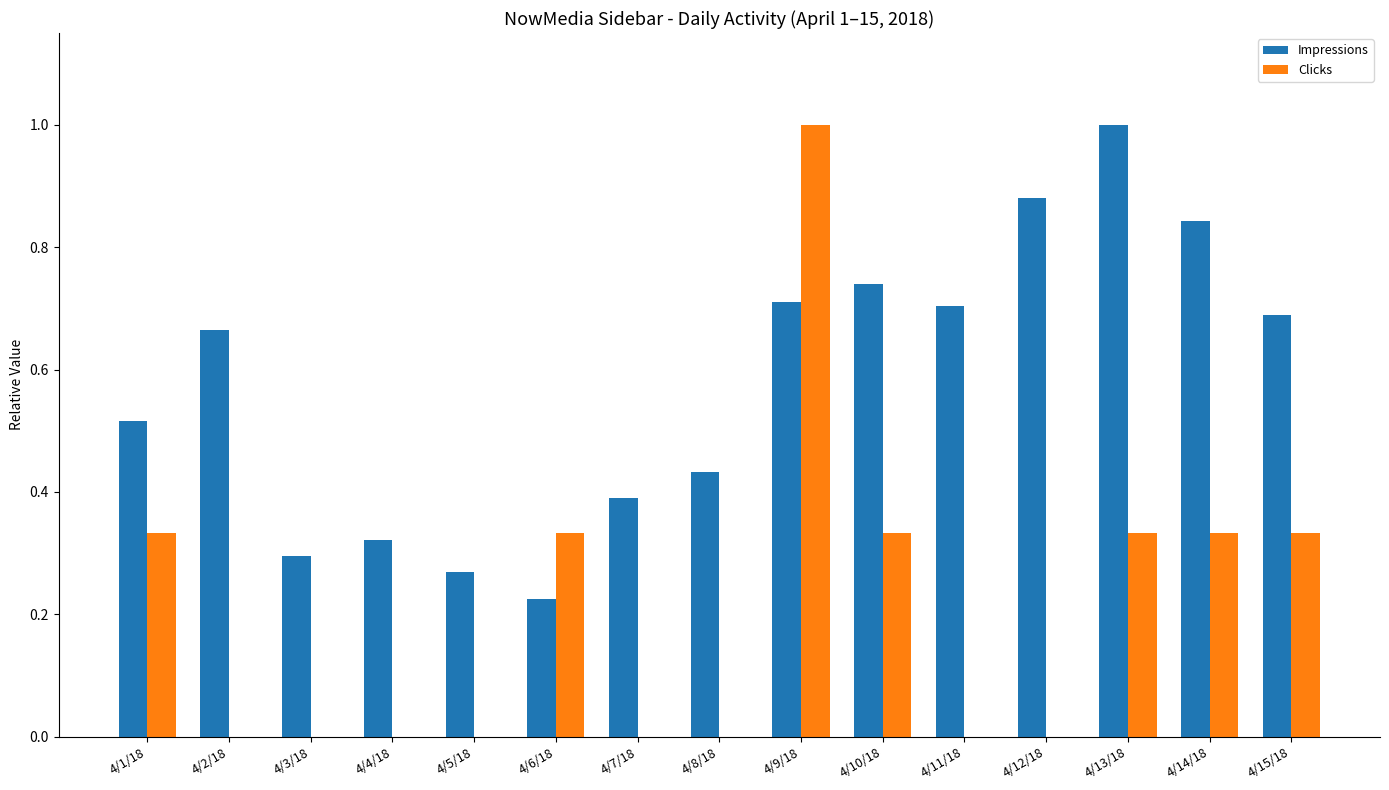

What is the highest value of the Clicks series?

1.0